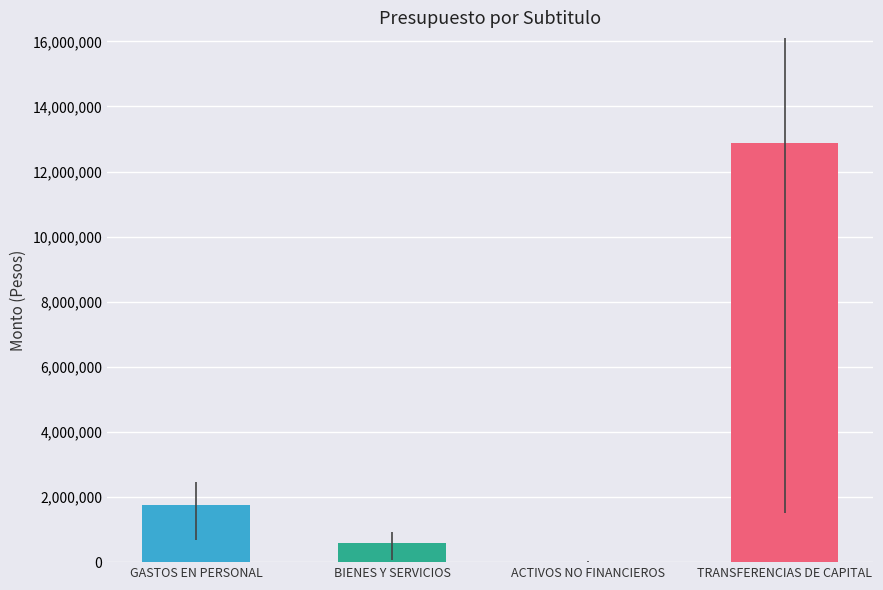

What position from the left is BIENES Y SERVICIOS?

2